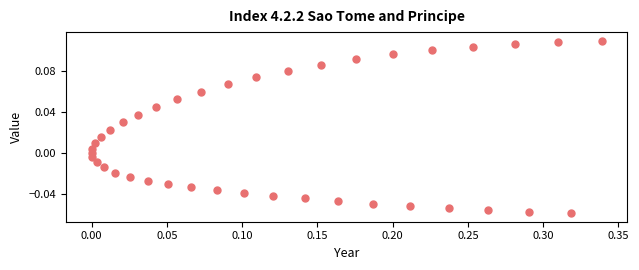

What is the range of X values (max minus min)?

0.3